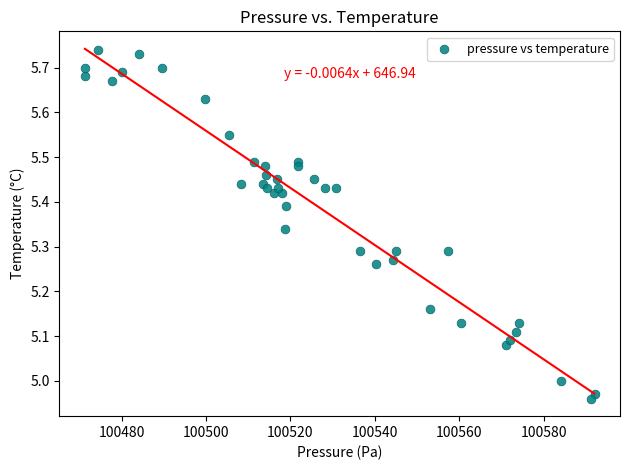

What is the range of X values (max minus min)?

120.8